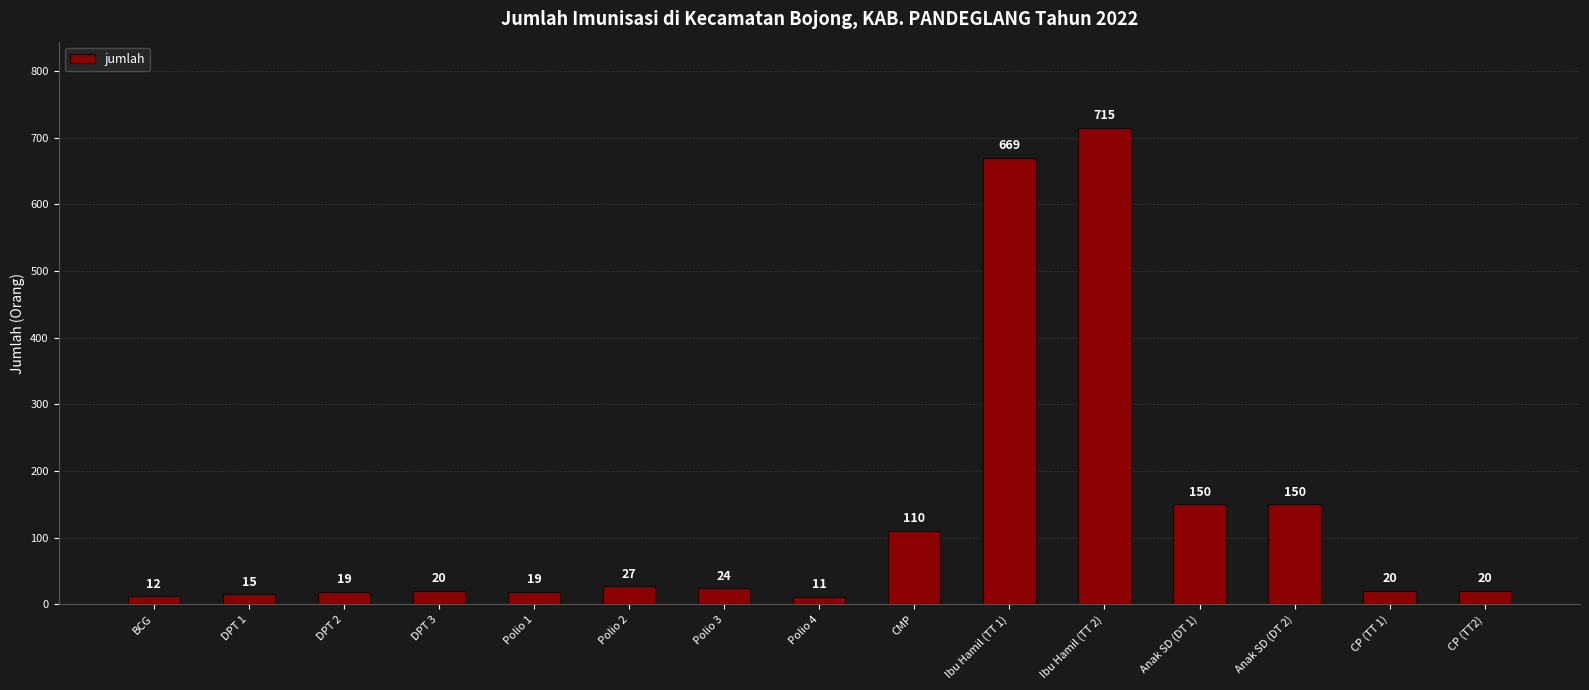

What is the greatest value displayed?

715